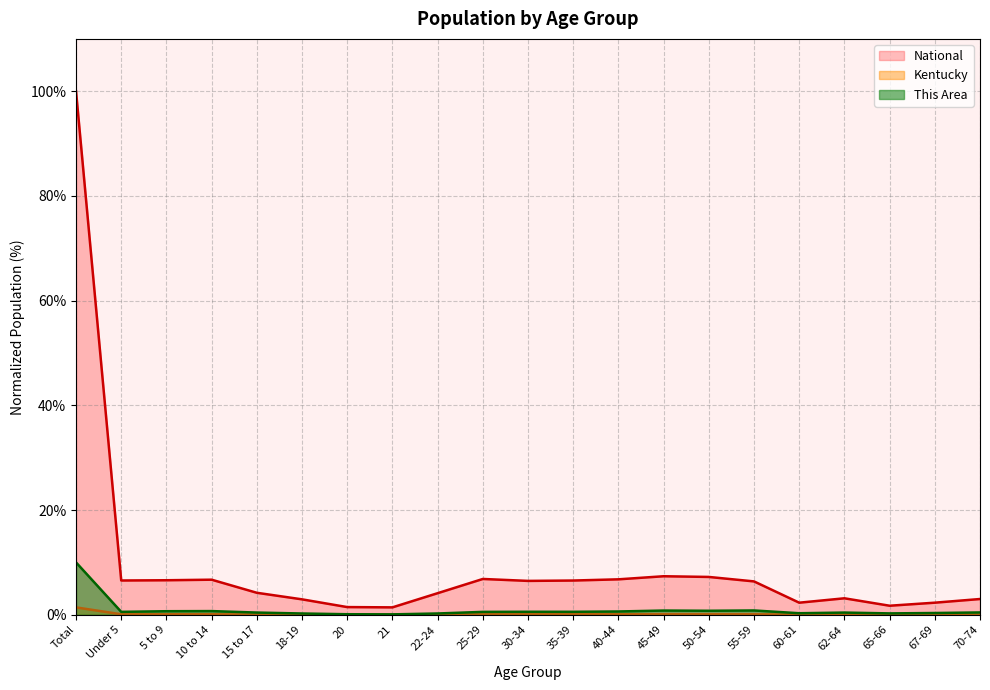

True or false: Kentucky has a value of 0.1 at 10 to 14.

False